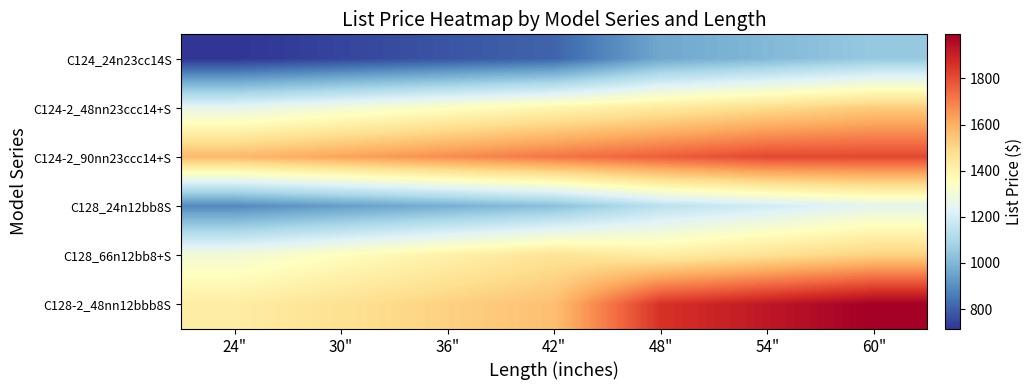

Between 36" and 48", which is larger?

48"